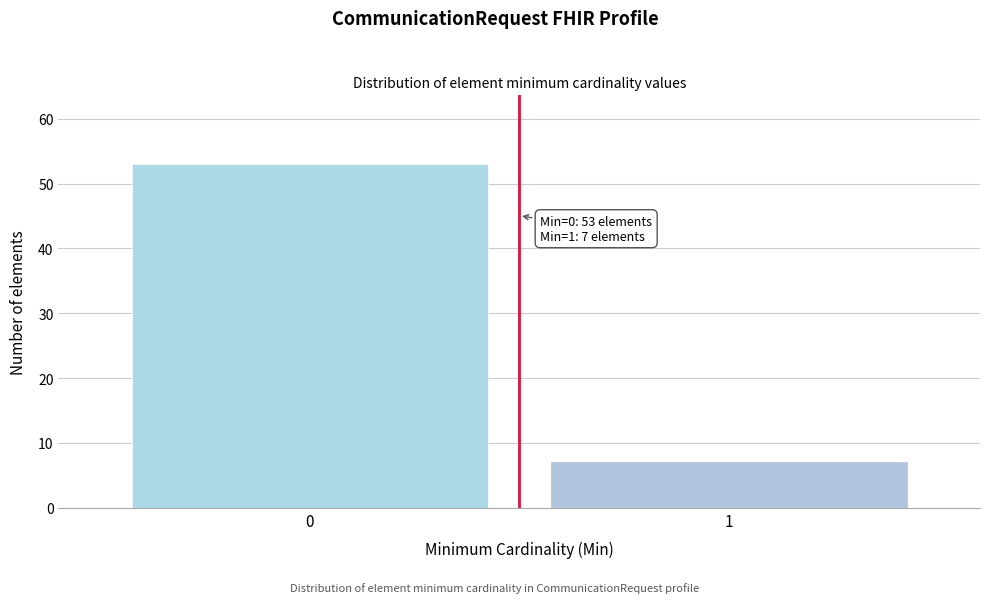

Reading left to right, extract all data points from this chart.

53	7